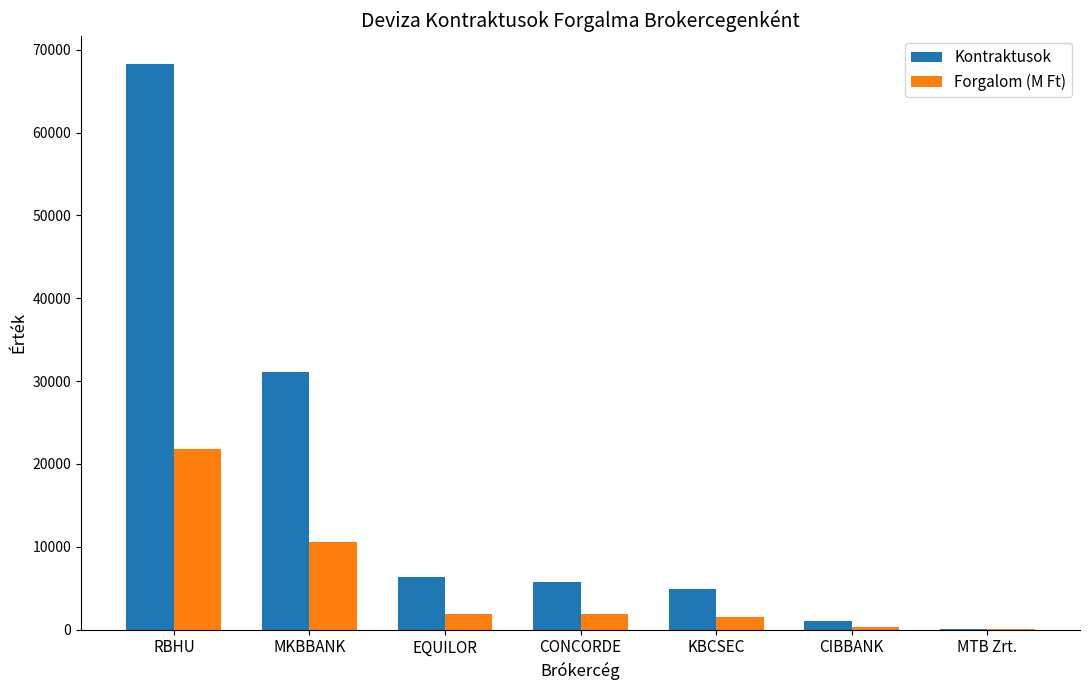

Is the value of Kontraktusok at RBHU greater than the value of Forgalom (M Ft) at CONCORDE?

Yes